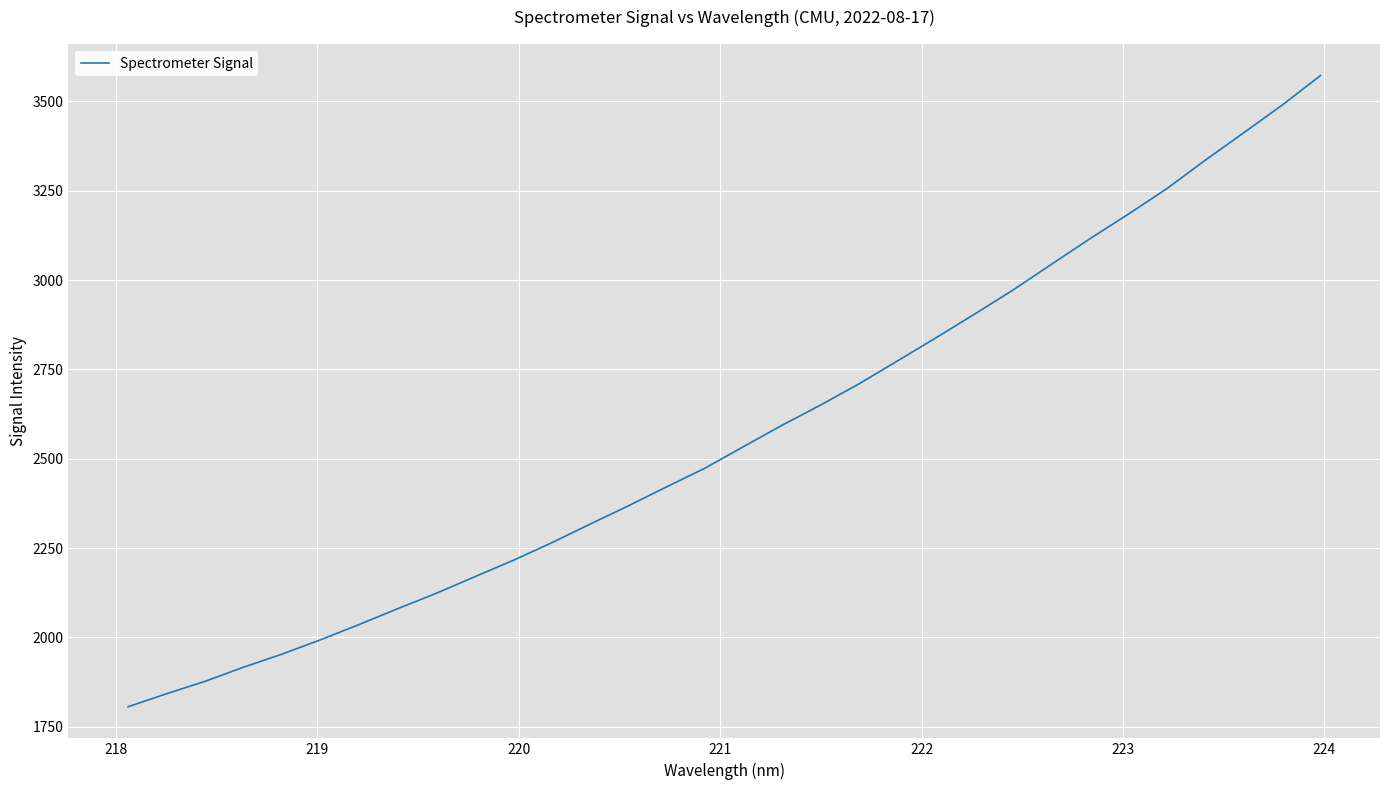

What is the maximum value shown in the chart?

3572.1